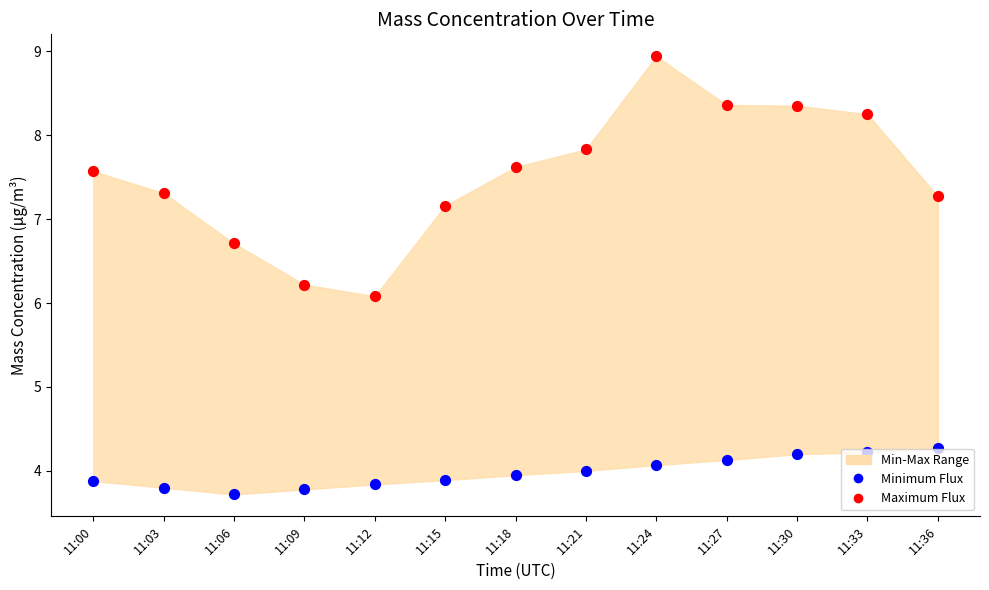

At which category is the sum across all series the highest?

11:24